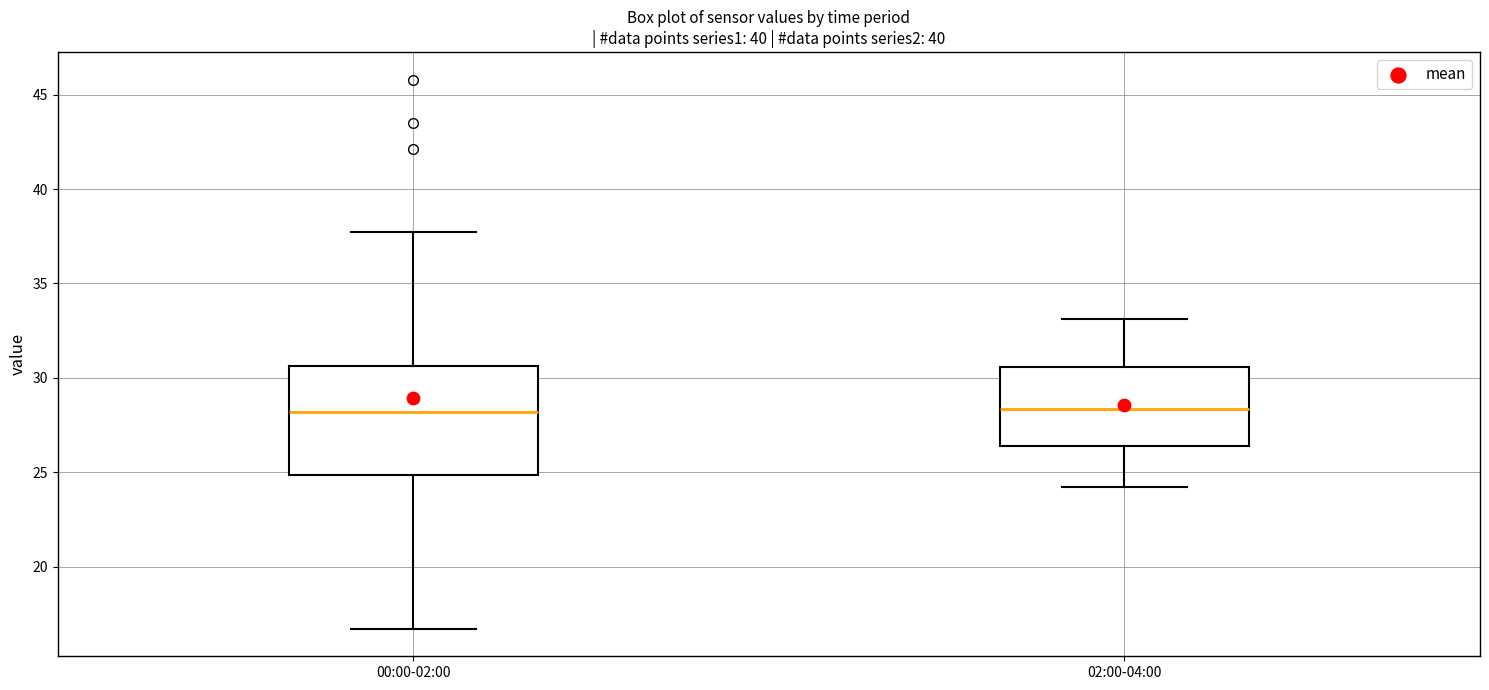

Reading left to right, read every box against the y-axis: the position of its median line, the range the box covers, and the ends of its whiskers. The values are not printed on the chart, so give them approximately, as read against the axis.

00:00-02:00: median 28.0, box 25.0 to 30.5, whiskers 16.5 to 37.5
02:00-04:00: median 28.5, box 26.5 to 30.5, whiskers 24.0 to 33.0